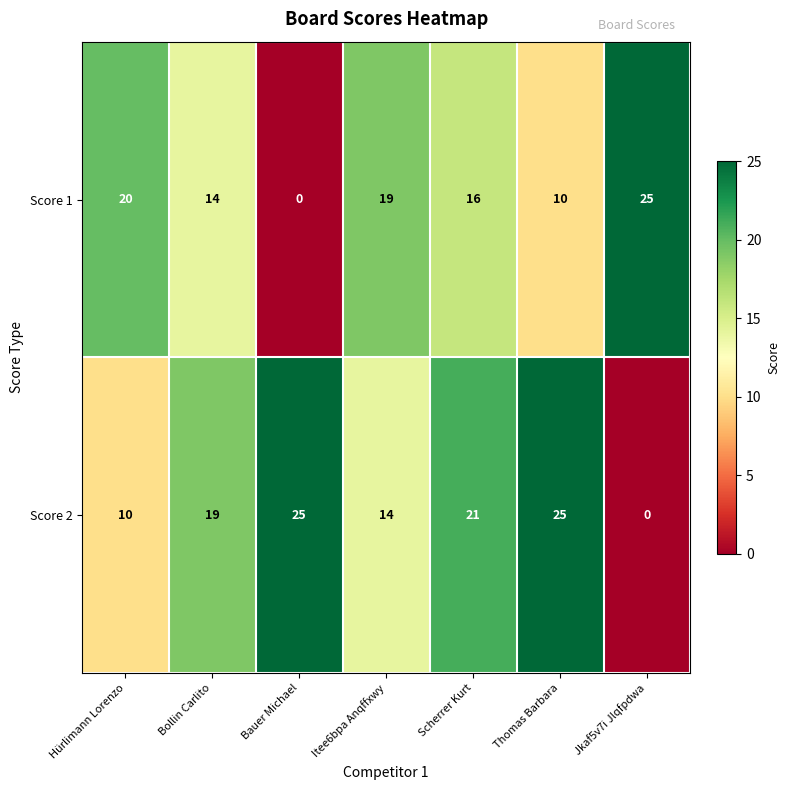

What is the difference between the second highest and second lowest values in the Score 2 series?

15